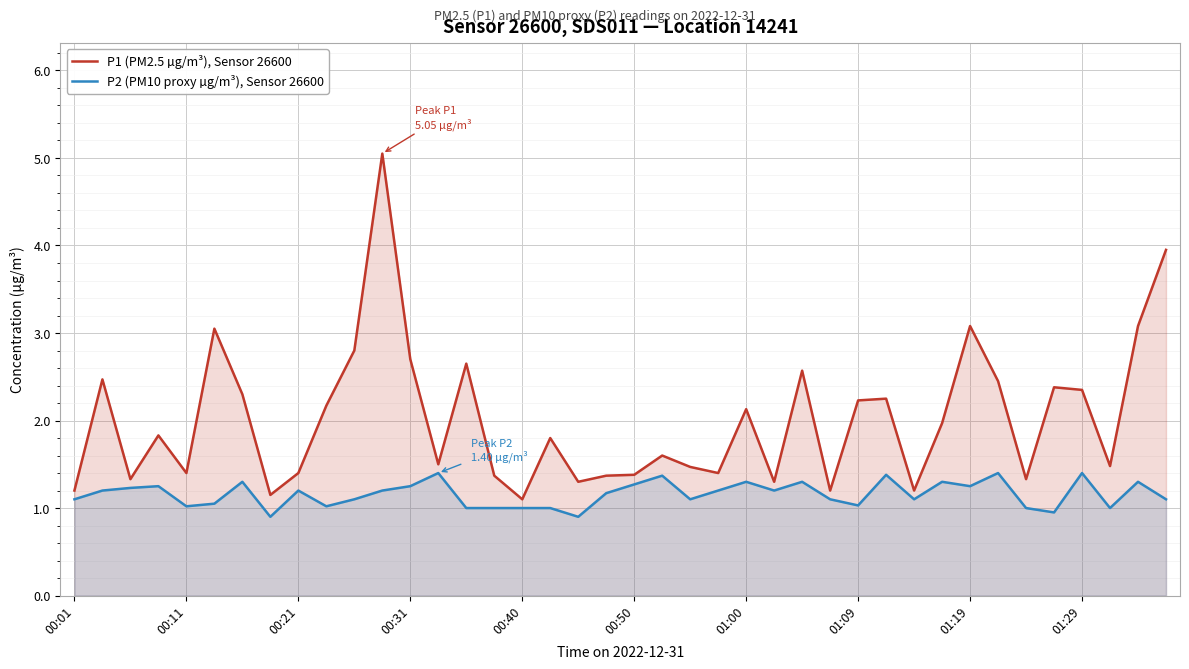

Rank the series by their maximum value, from lowest to highest.

P2 (PM10 proxy µg/m³), Sensor 26600, P1 (PM2.5 µg/m³), Sensor 26600